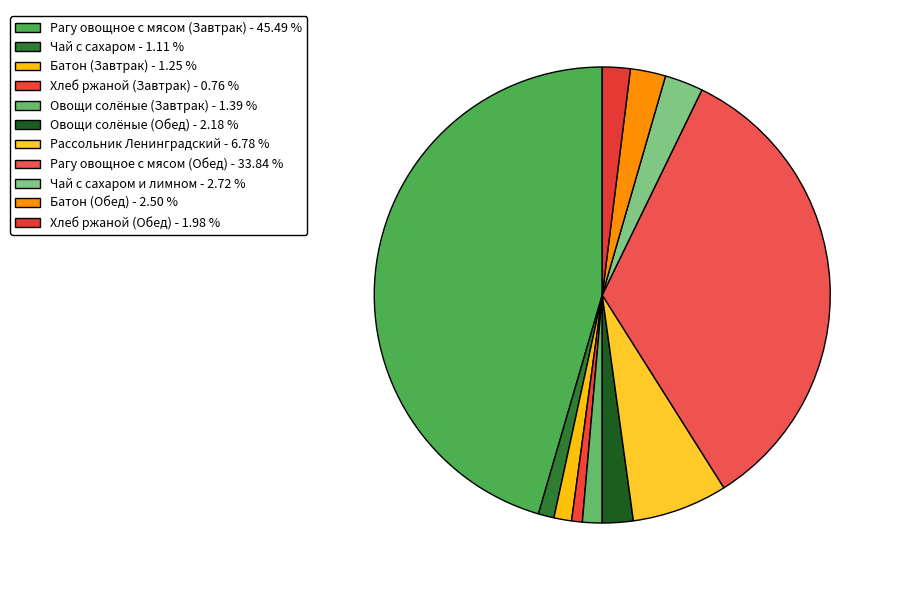

How many slices are in this pie chart?

11